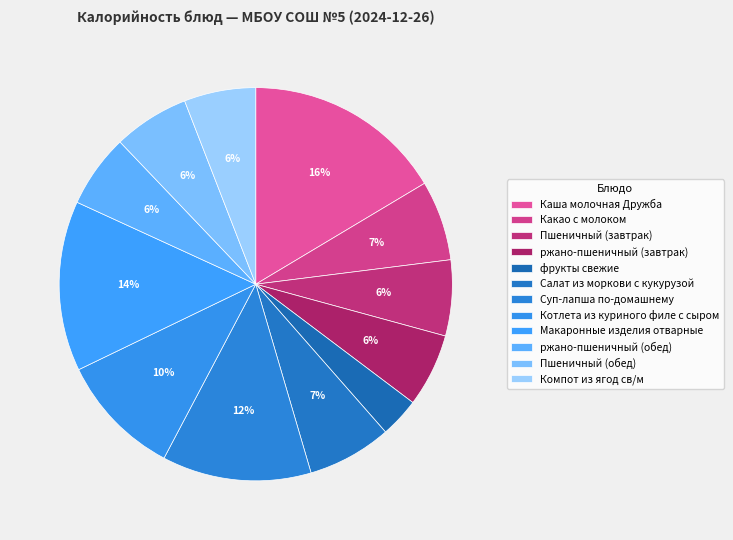

The фрукты свежие slice represents 3% of the pie. True or false?

True